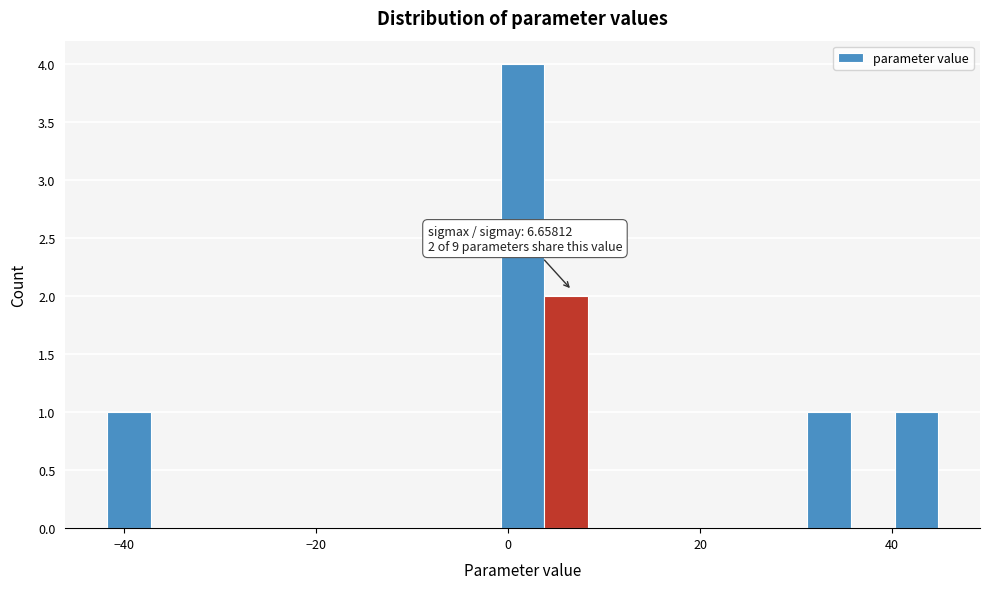

Around what value on the x-axis is the tallest bar? Give the approximate position of its centre, as read against the axis.

2